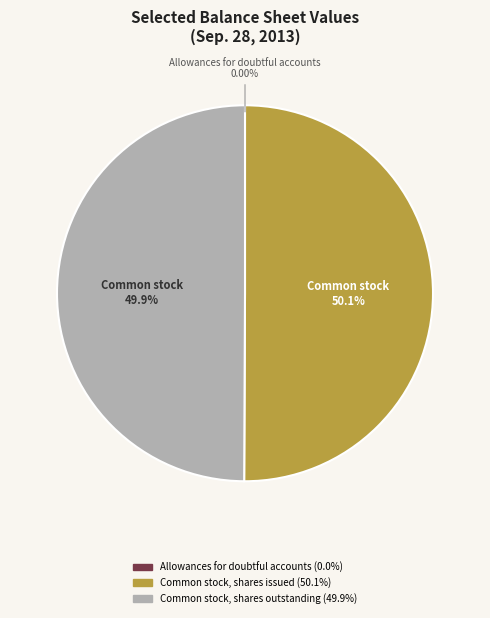

Do Common stock, shares outstanding and Allowances for doubtful accounts together represent more than half of the pie?

No